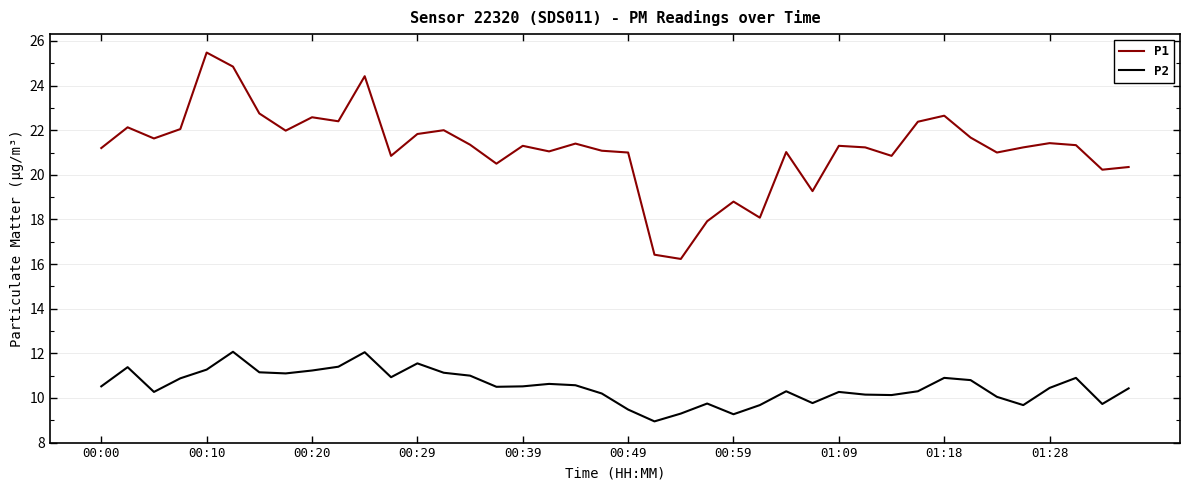

What is the sum of all P2 values?

420.6